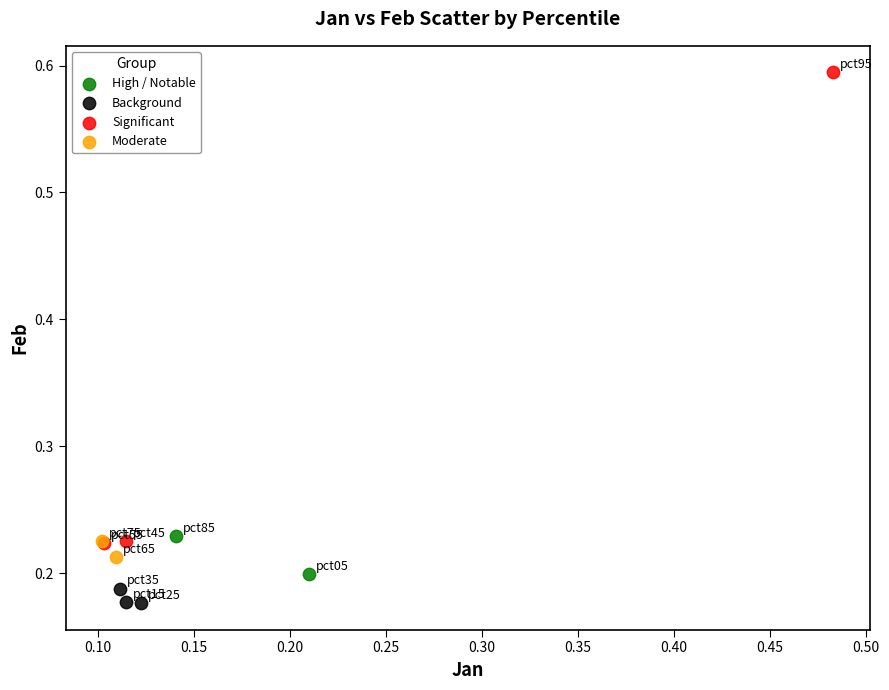

What are all the series names shown in the legend?

High / Notable, Background, Significant, Moderate